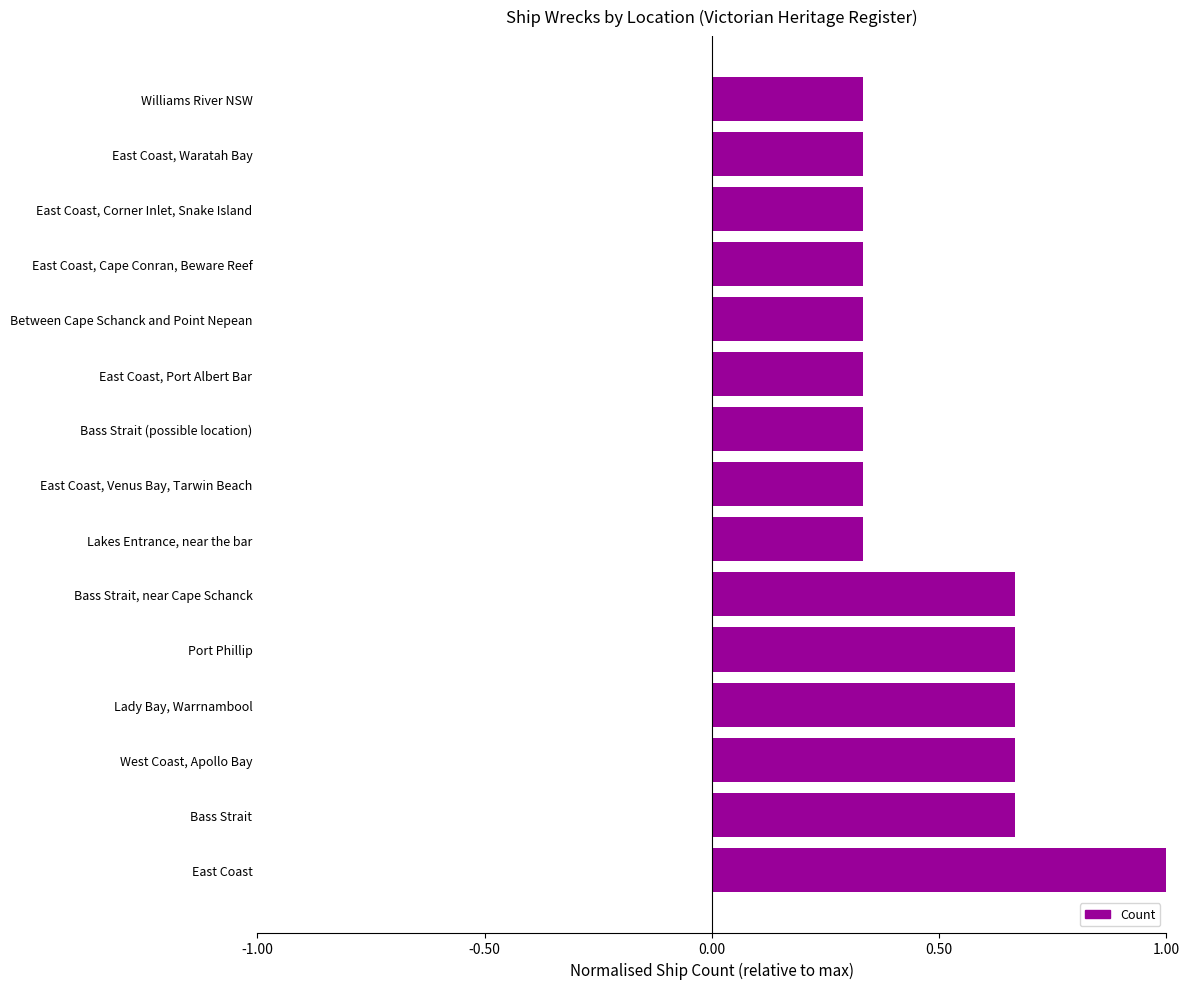

The chart shows a value of 1.1 at Bass Strait. True or false?

False